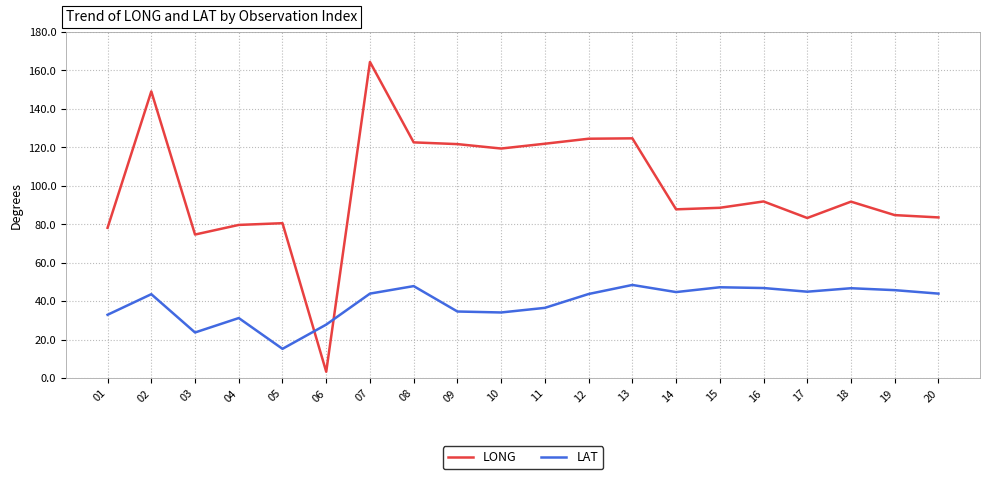

Is the value of LAT at 20 greater than the value of LONG at 19?

No